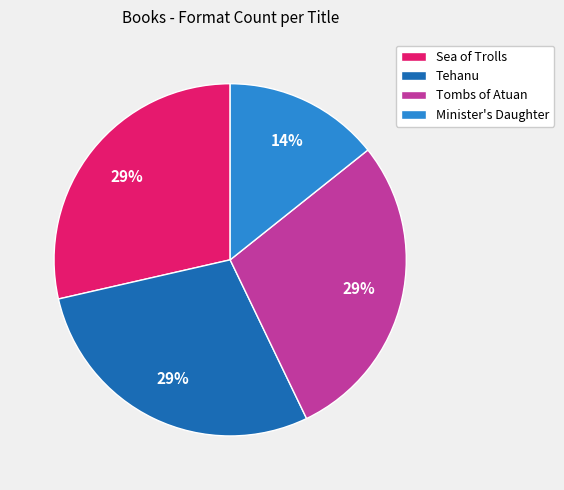

To the nearest percent, what is the average slice percentage?

25%